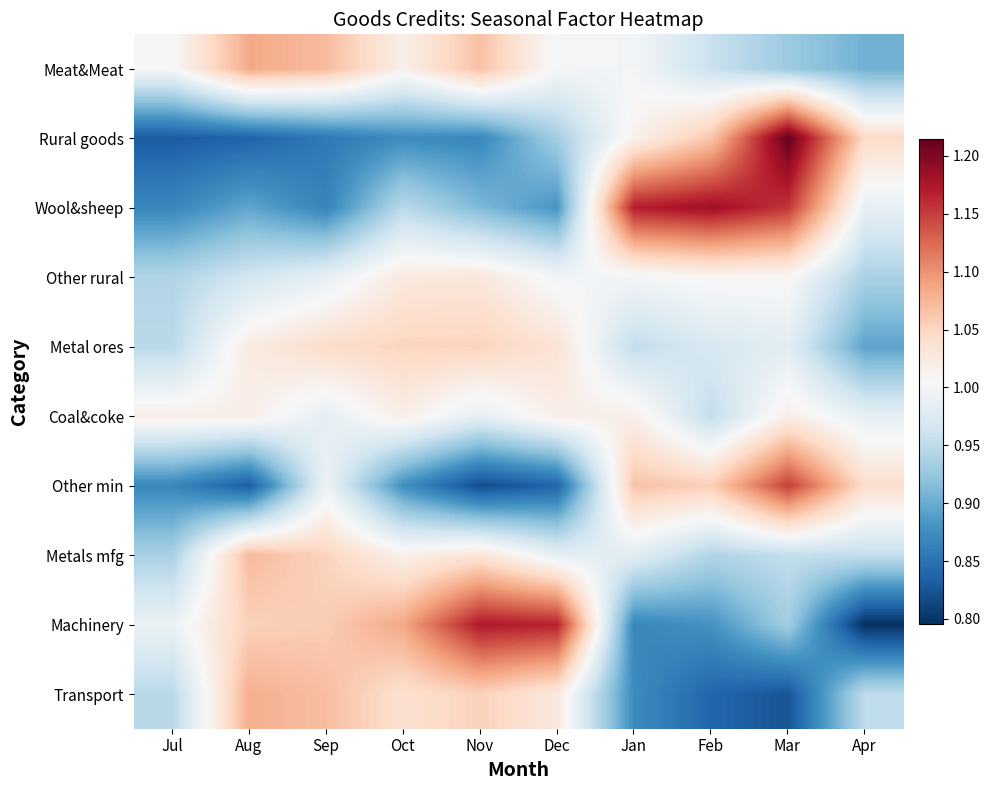

At which category is the sum across all series the highest?

Mar